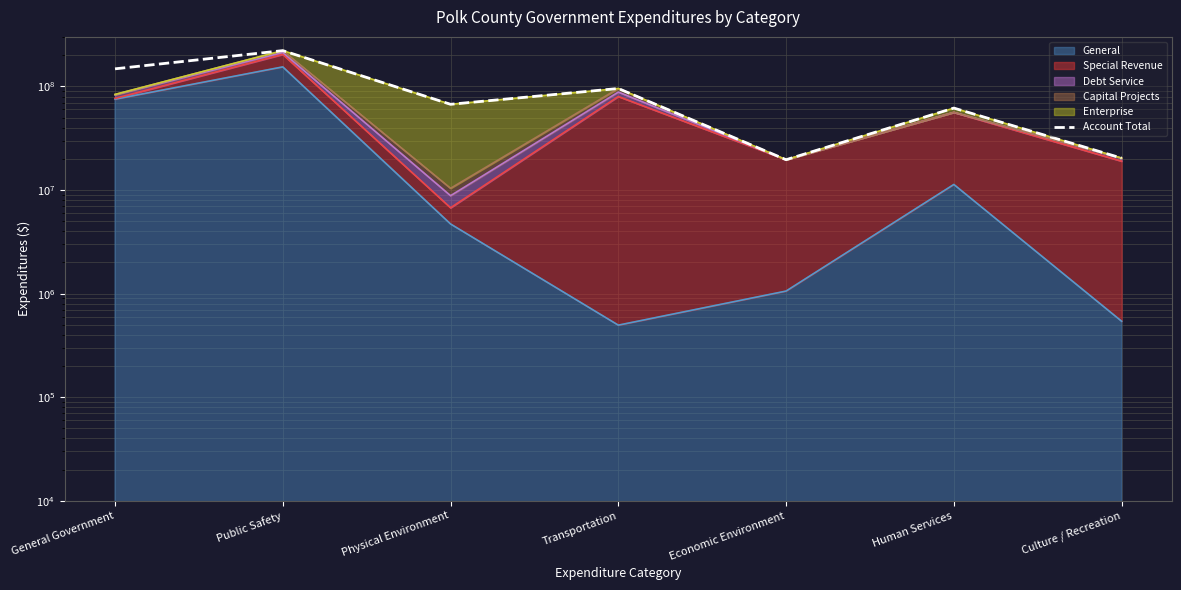

Is it true that the value at Economic Environment is 19635258?

True